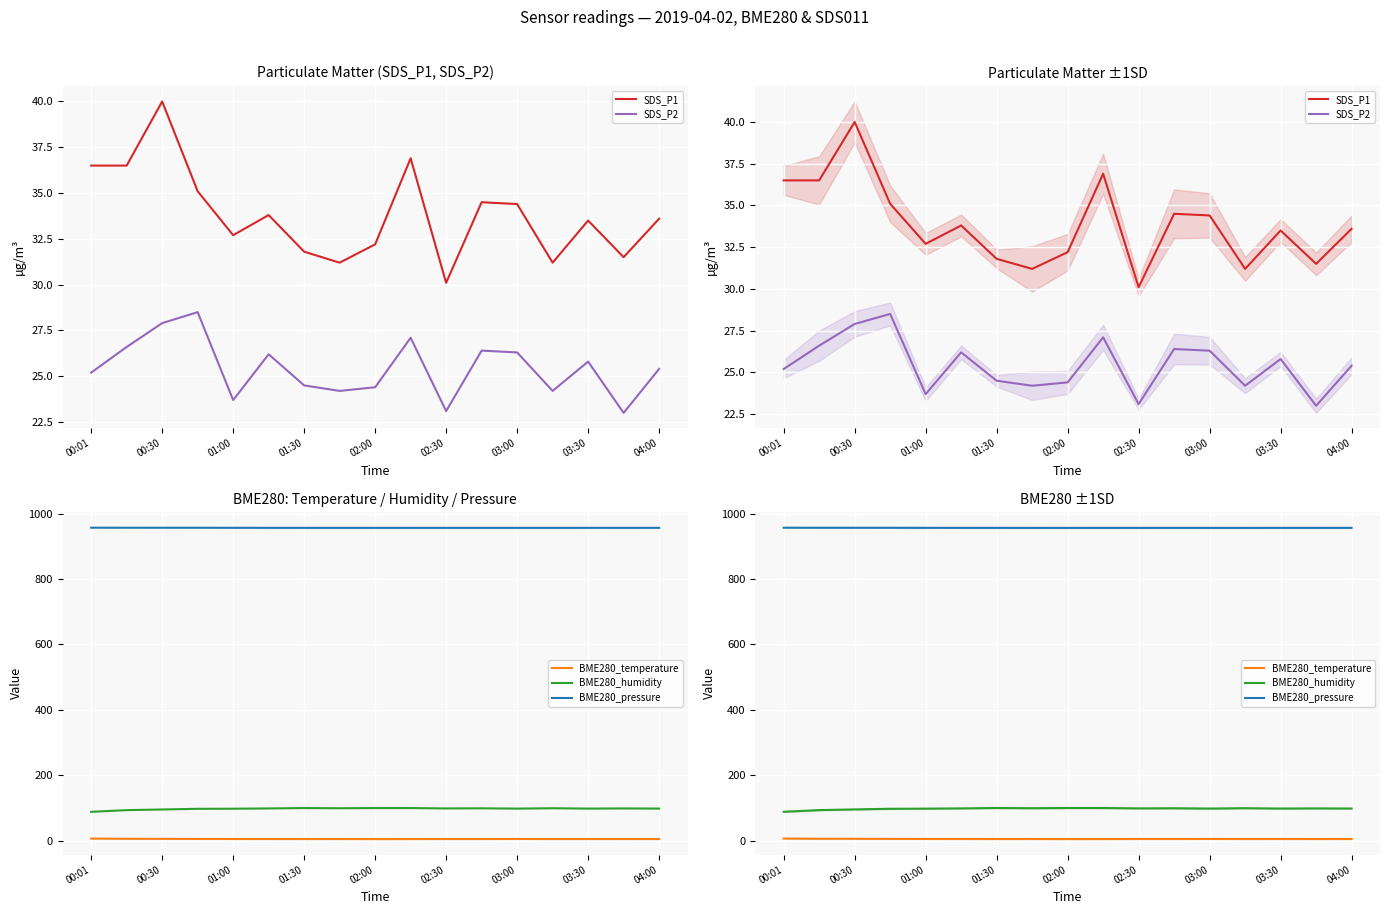

The BME280_temperature series shows 2.6 at 15. True or false?

False